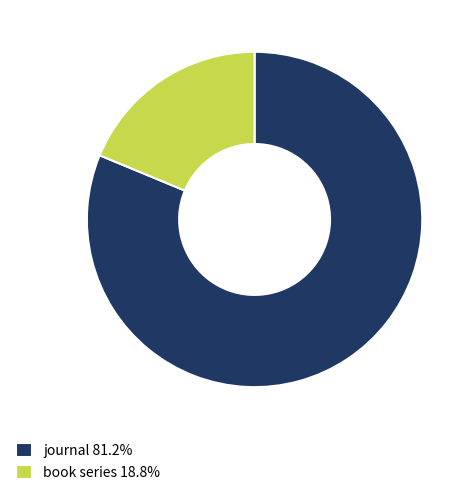

True or false: journal accounts for 81% of the total.

True